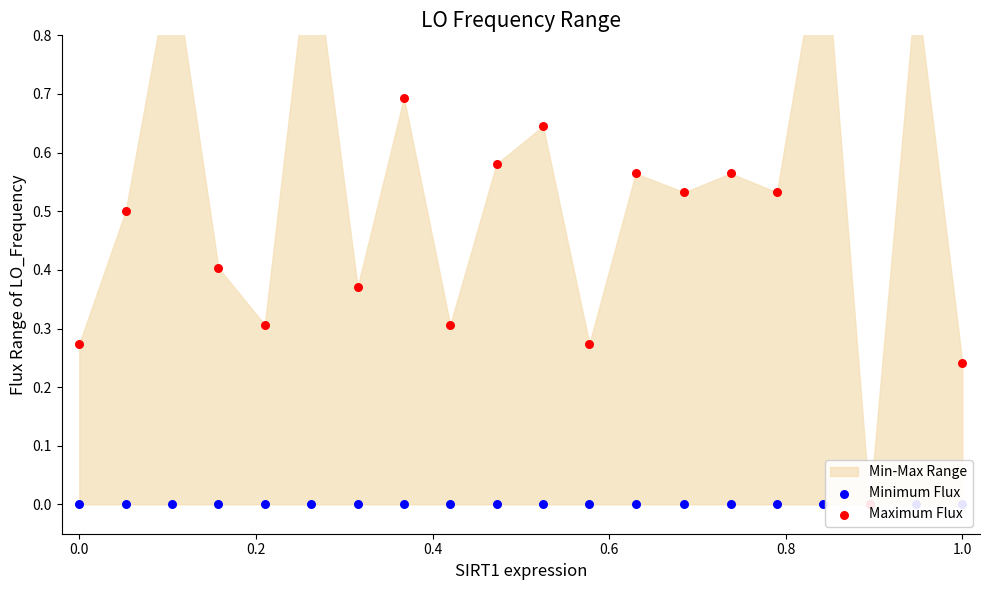

Which series has the largest Y range (max minus min)?

Maximum Flux